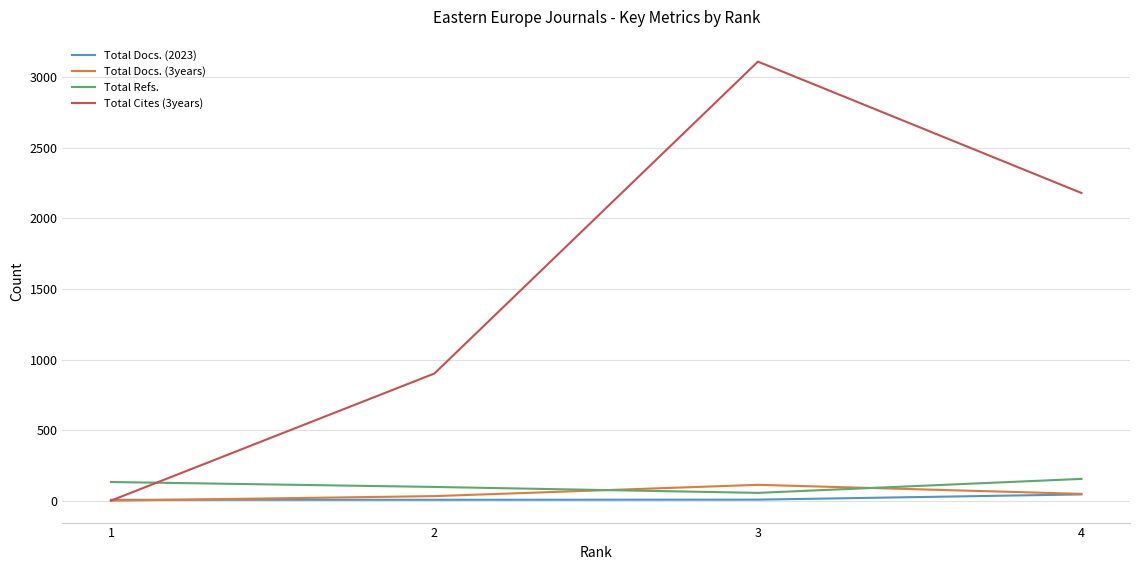

How many categories are shown in the chart?

4